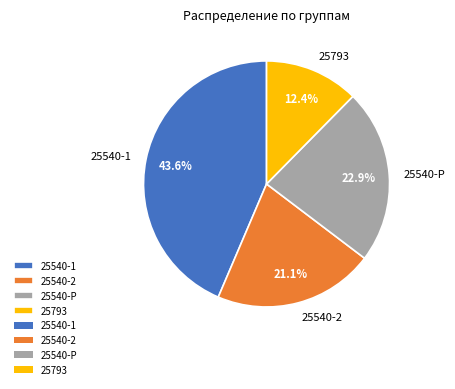

To the nearest percent, what percentage of the pie is 25540-Р?

23%